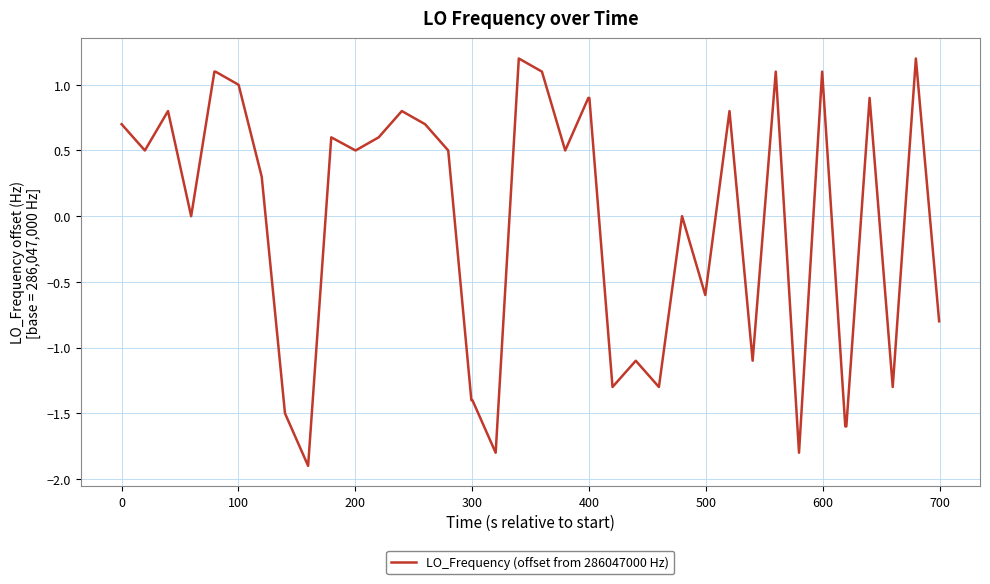

What is the smallest value displayed?

-1.9